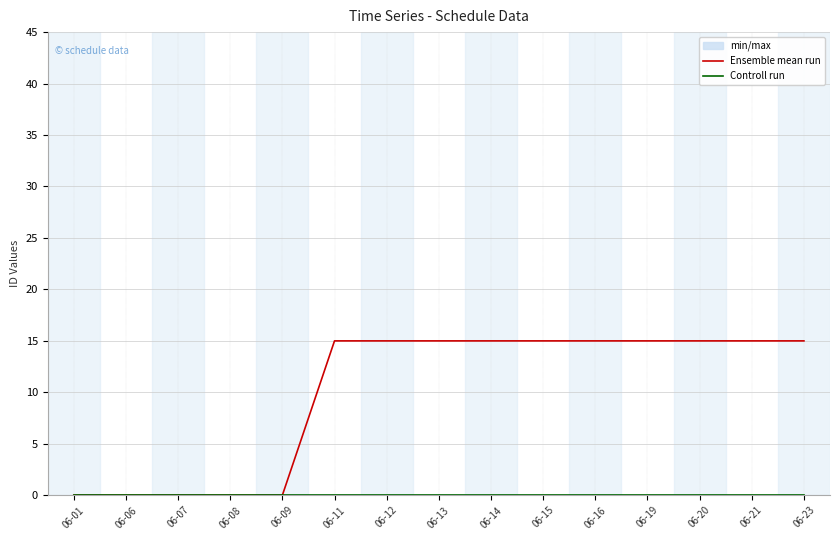

Which series has the widest spread of values?

Ensemble mean run